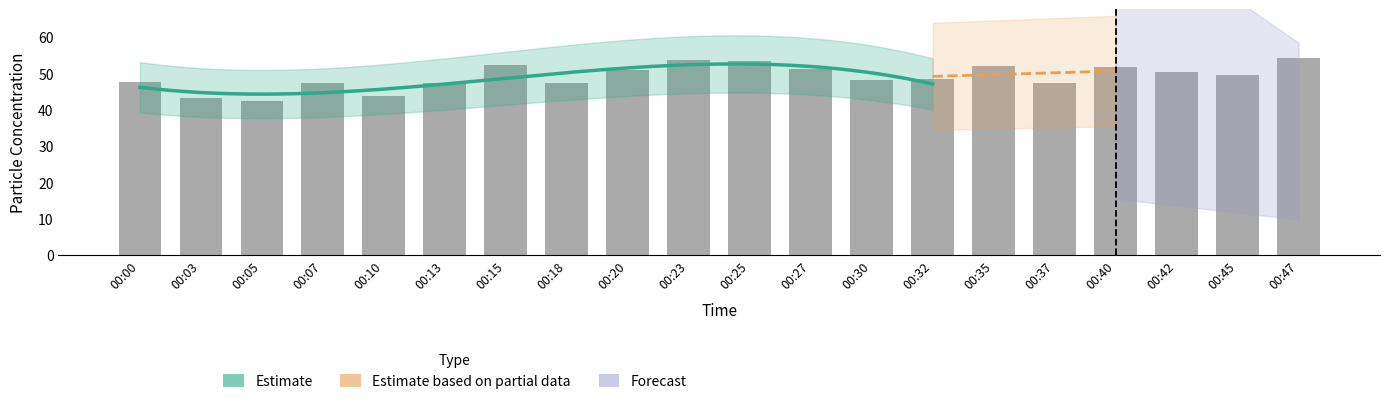

Approximately how many times larger is the value at 00:25 compared to 00:10?

1.2